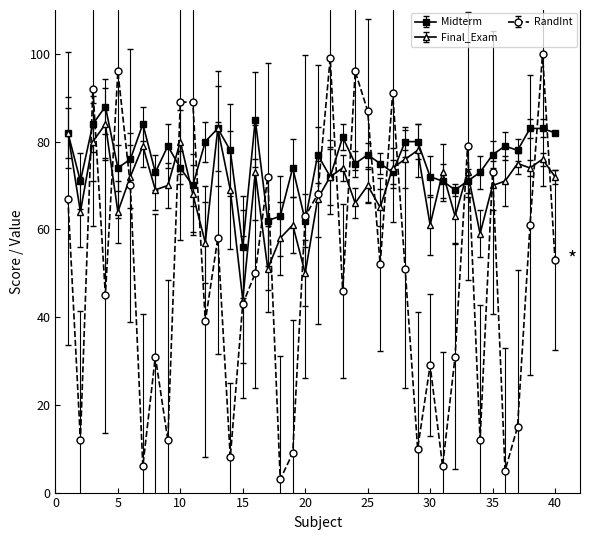

How many data points does each series have?

40